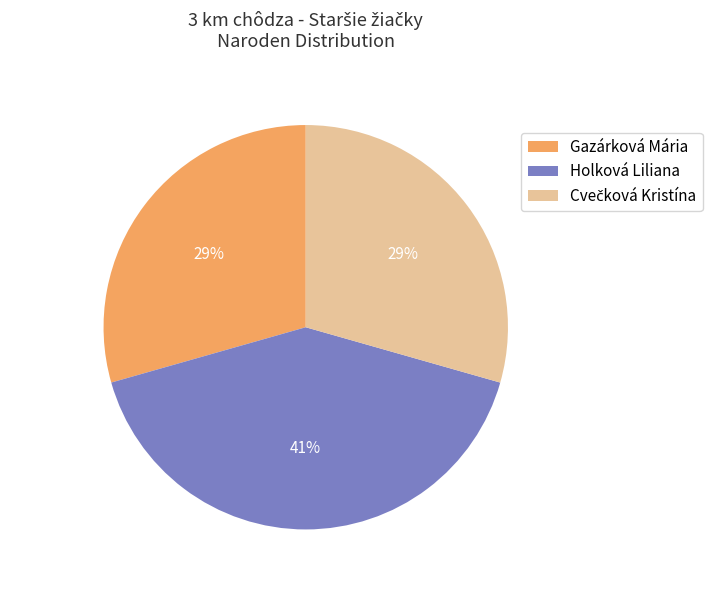

Is there a majority slice in this chart?

No